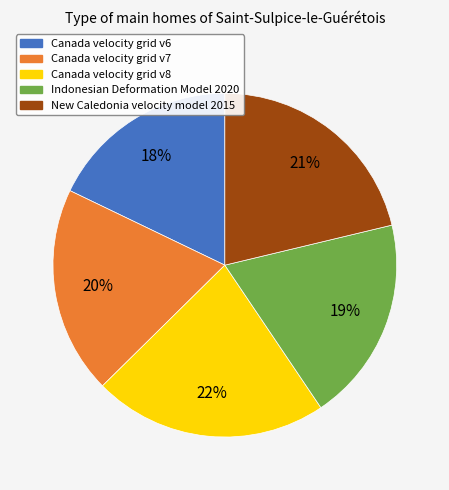

Do New Caledonia velocity model 2015 and Canada velocity grid v6 together represent more than half of the pie?

No